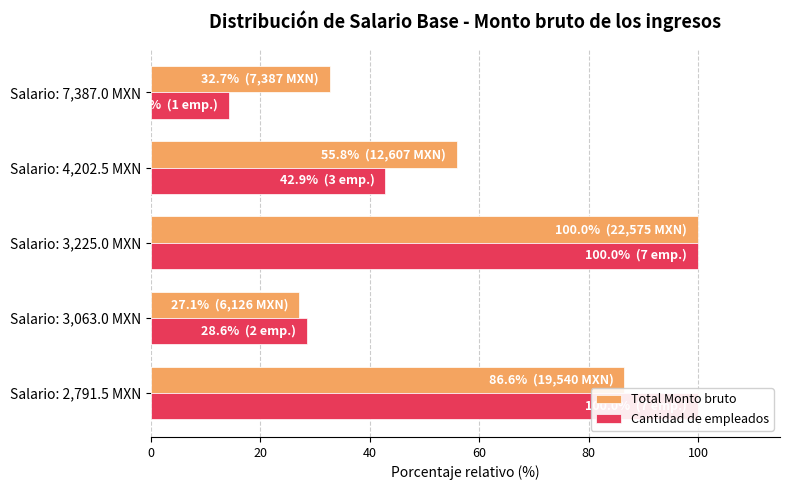

How many distinct data groups are displayed?

2